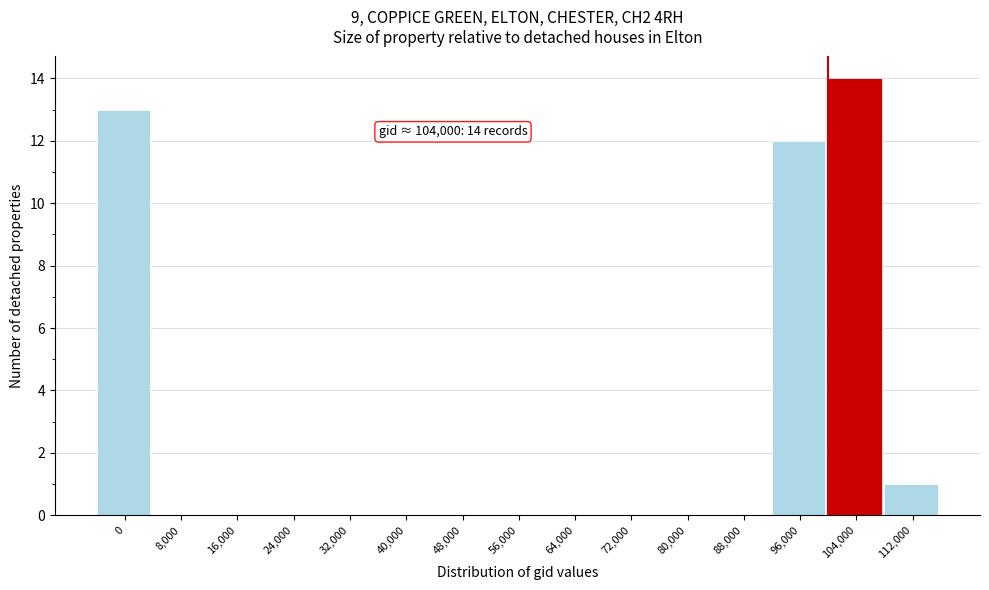

Reading left to right, transcribe all the data shown in this chart.

0=13	8,000=0	16,000=0	24,000=0	32,000=0	40,000=0	48,000=0	56,000=0	64,000=0	72,000=0	80,000=0	88,000=0	96,000=12	104,000=14	112,000=1